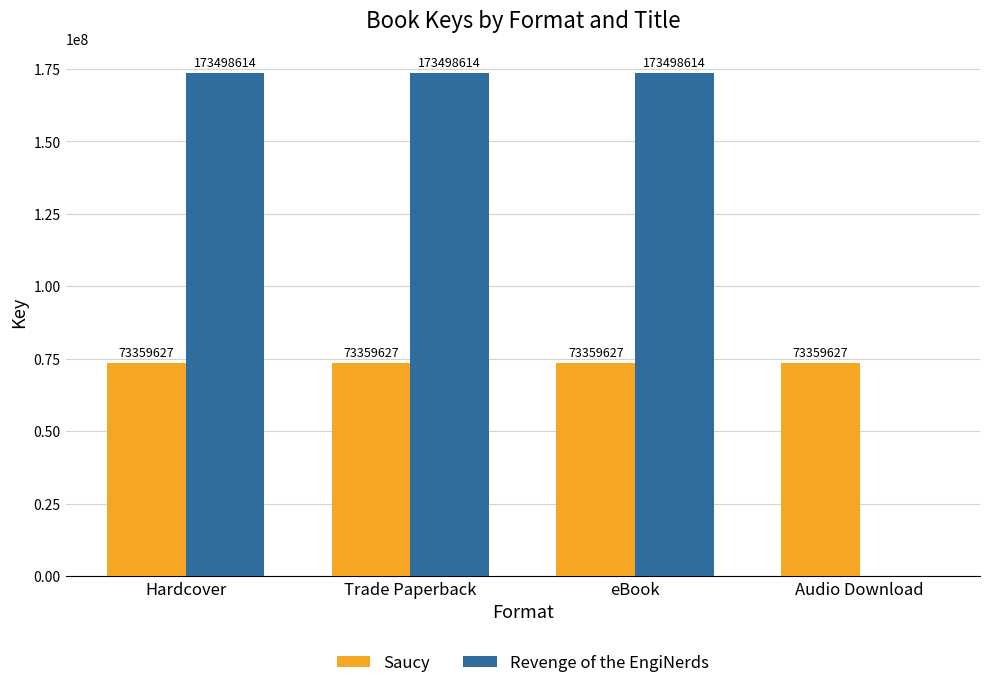

What are all the series names shown in the legend?

Saucy, Revenge of the EngiNerds